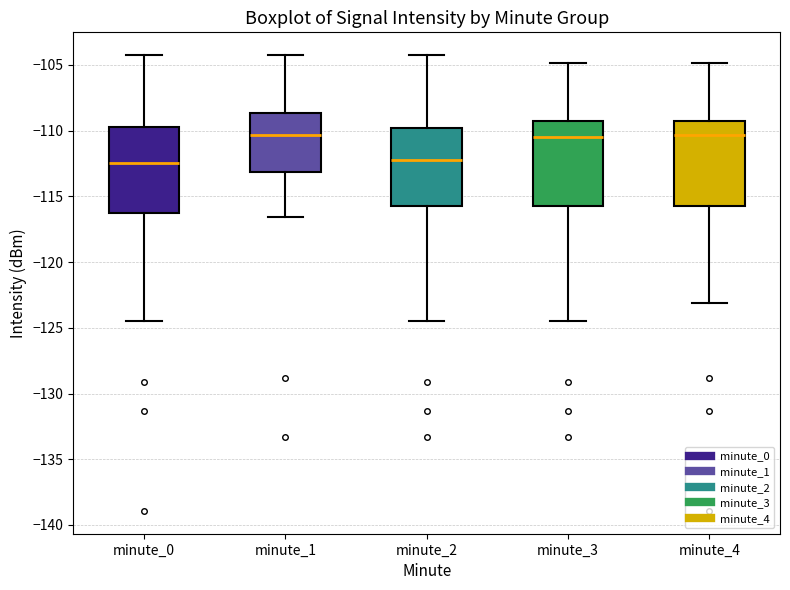

Where does the lower whisker of the box for minute_2 end on the y-axis? The values are not printed on the chart, so give them approximately, as read against the axis.

-124.5